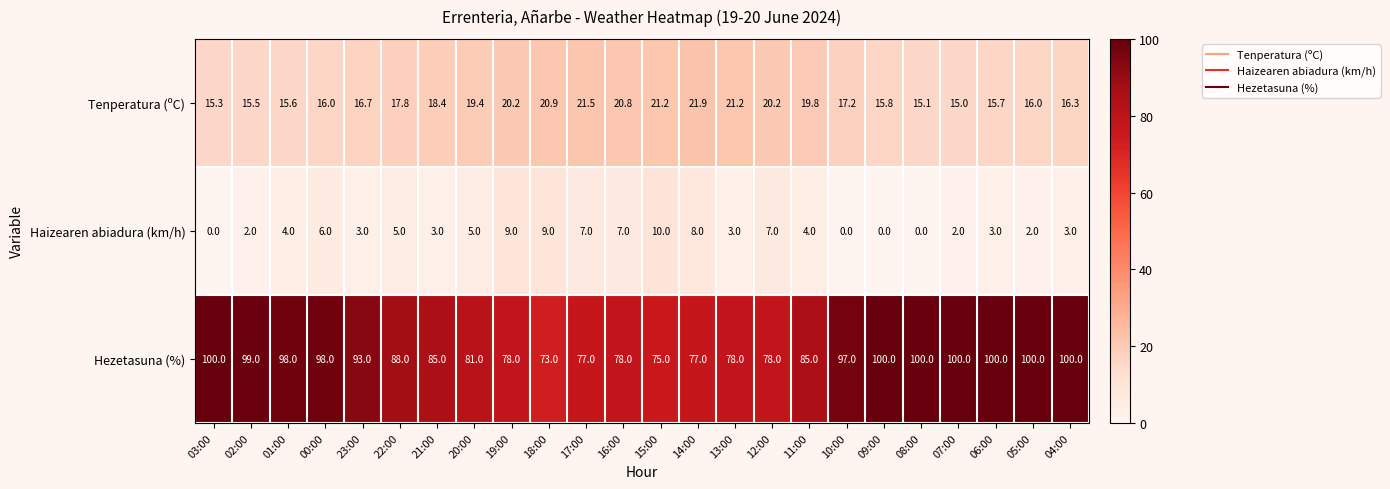

At which category is the sum across all series the highest?

00:00